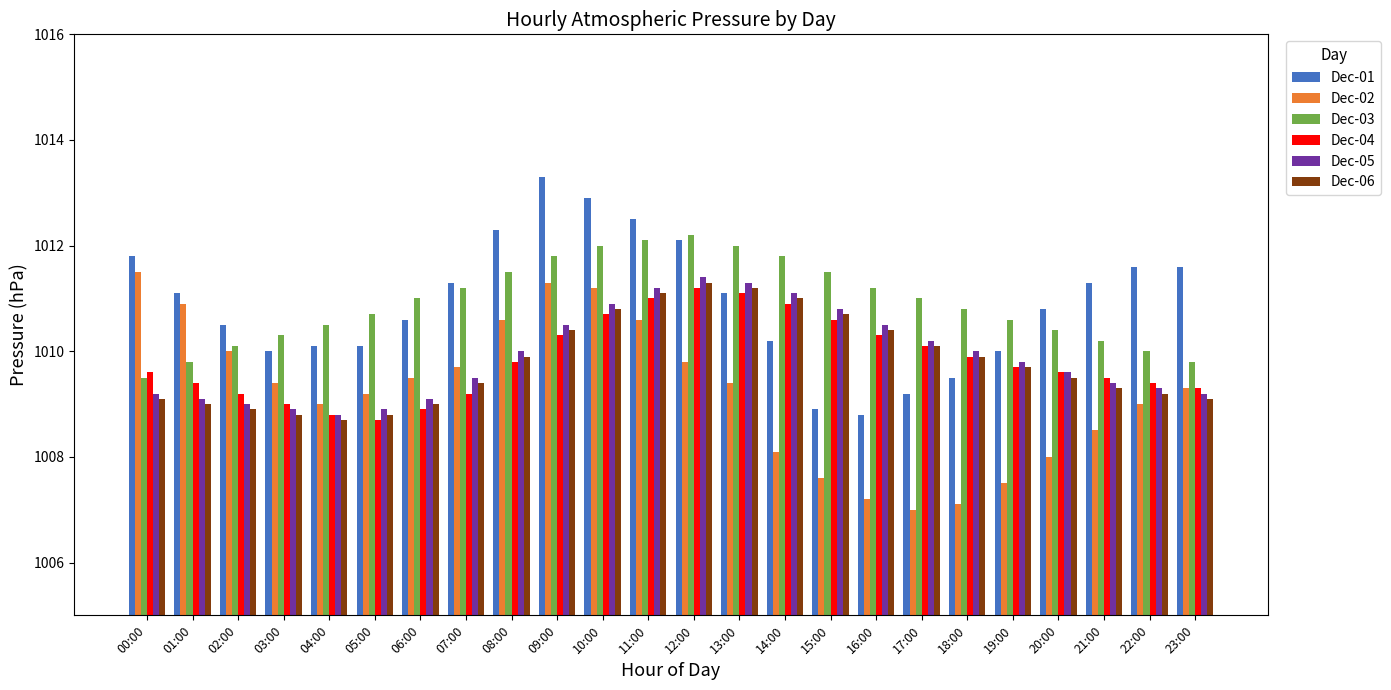

At how many categories does at least one series exceed 1007?

24